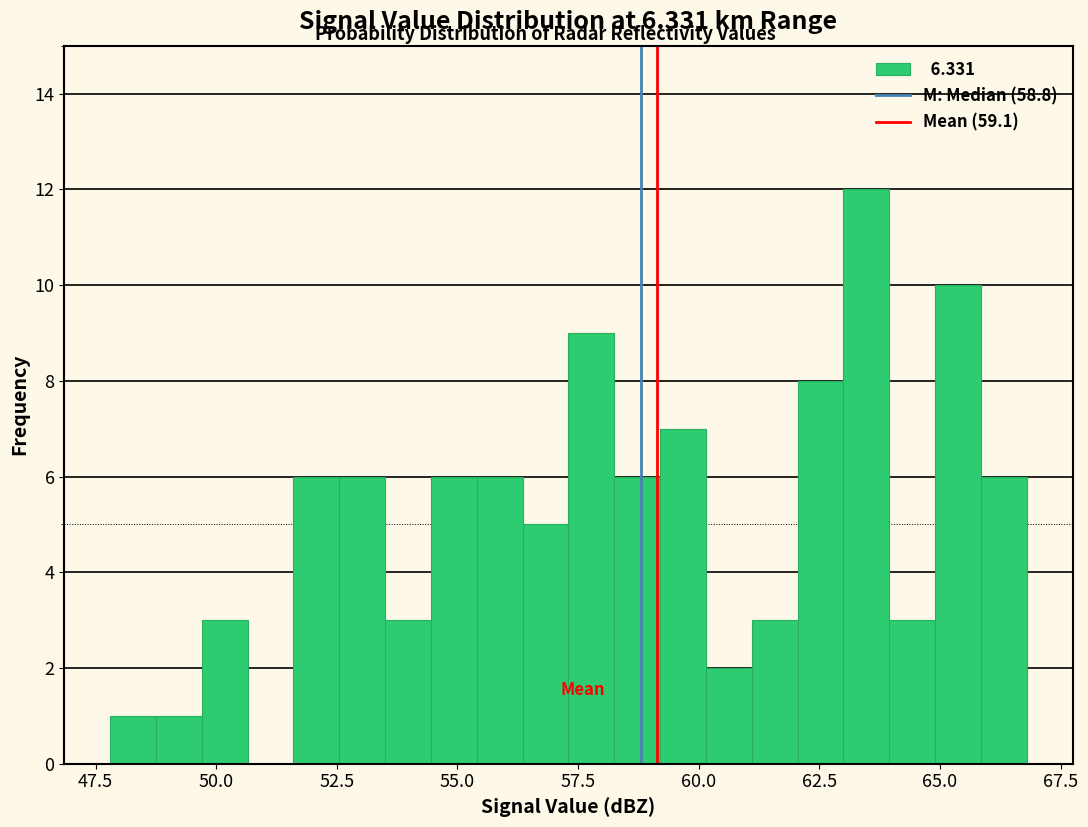

Read against the x-axis, roughly where is the centre of the tallest bar?

63.5